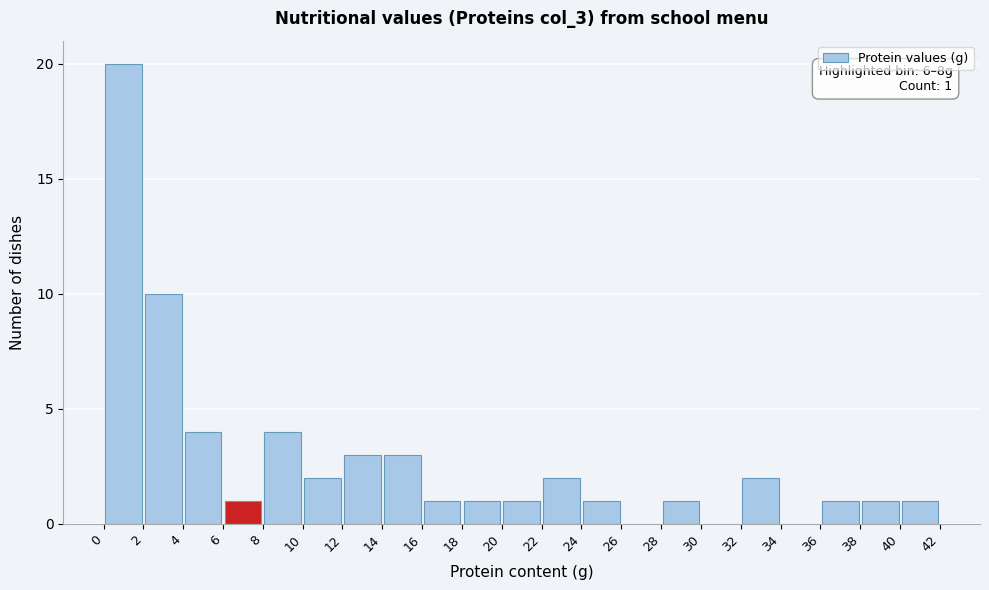

Which range on the x-axis has the tallest bar?

0 to 2